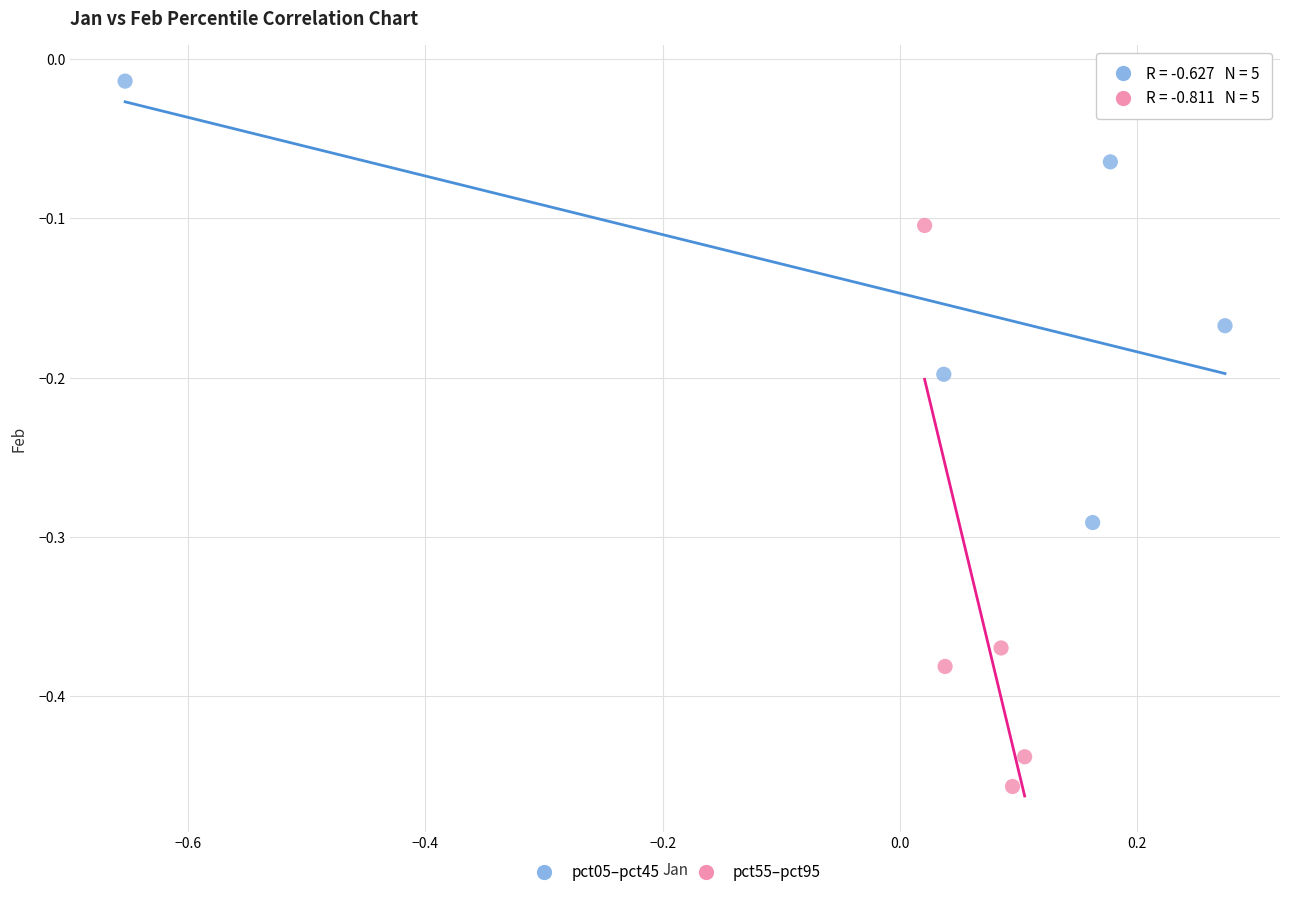

What are all the series names shown in the legend?

pct05–pct45, pct55–pct95